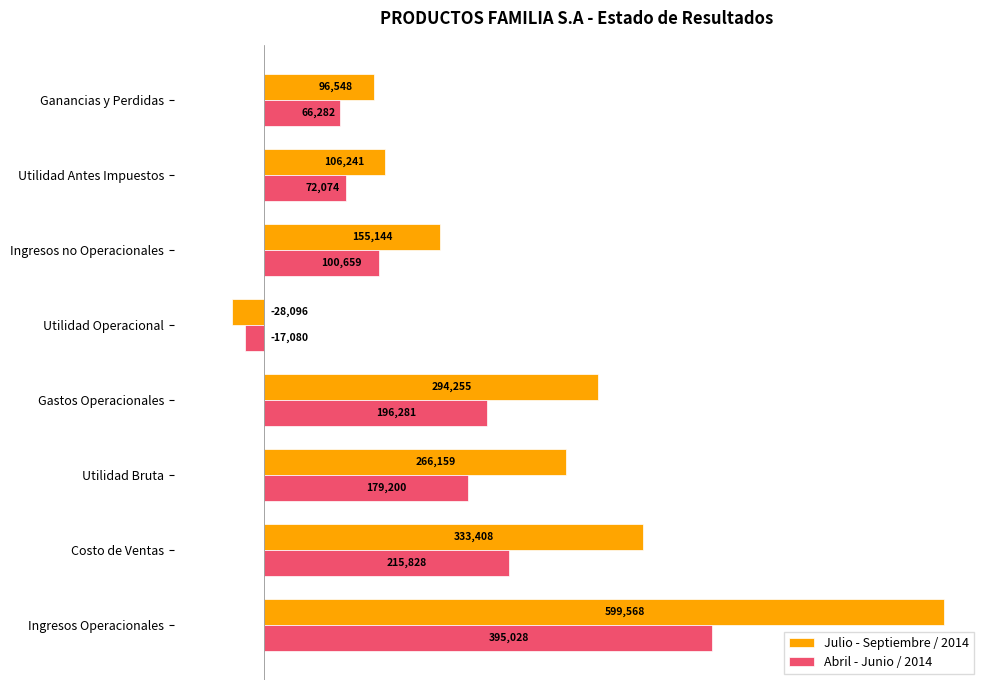

Which label corresponds to the largest value in the chart?

Ingresos Operacionales